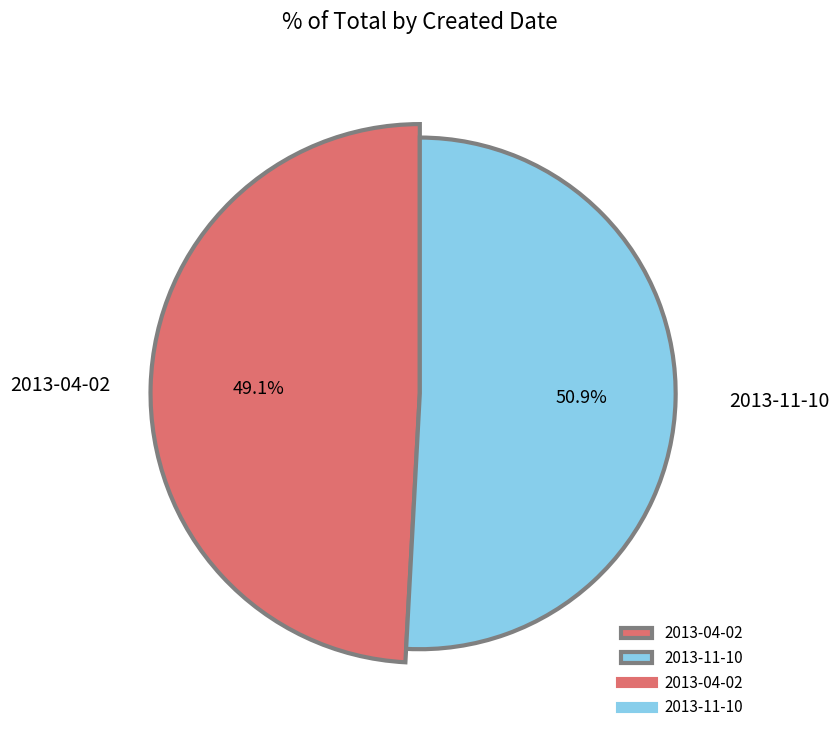

To the nearest percent, what portion does 2013-04-02 represent?

49%